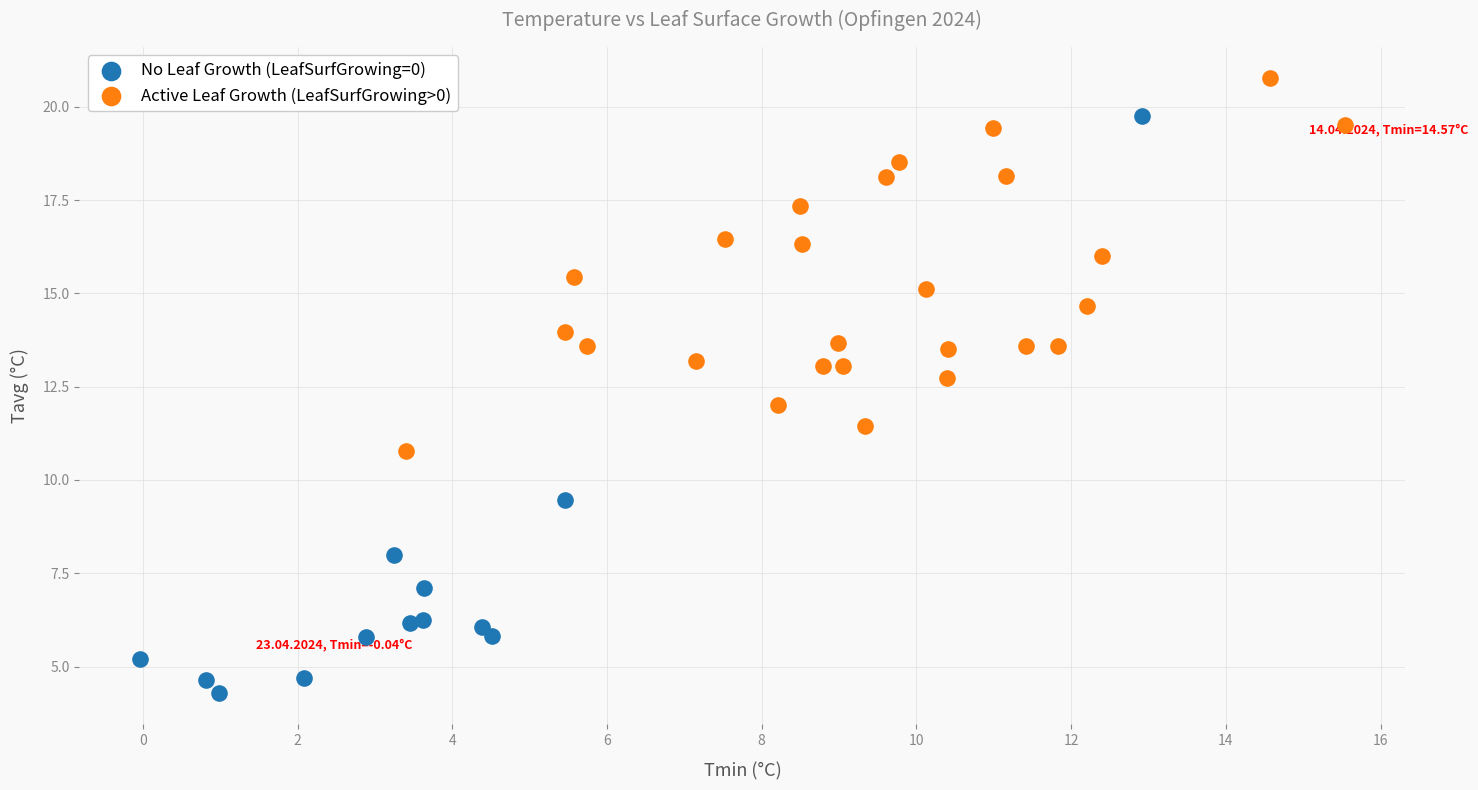

What are all the series names shown in the legend?

No Leaf Growth (LeafSurfGrowing=0), Active Leaf Growth (LeafSurfGrowing>0)